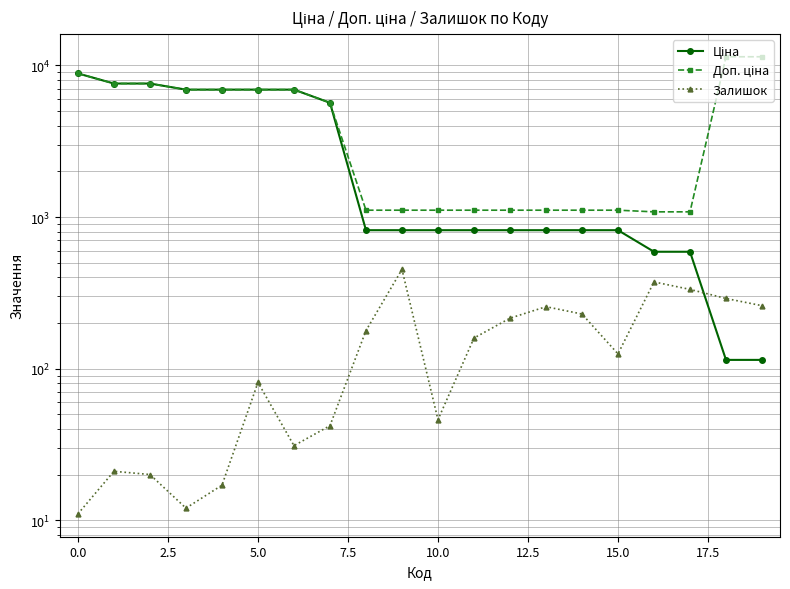

What is the label of the 14th point from the left?

13